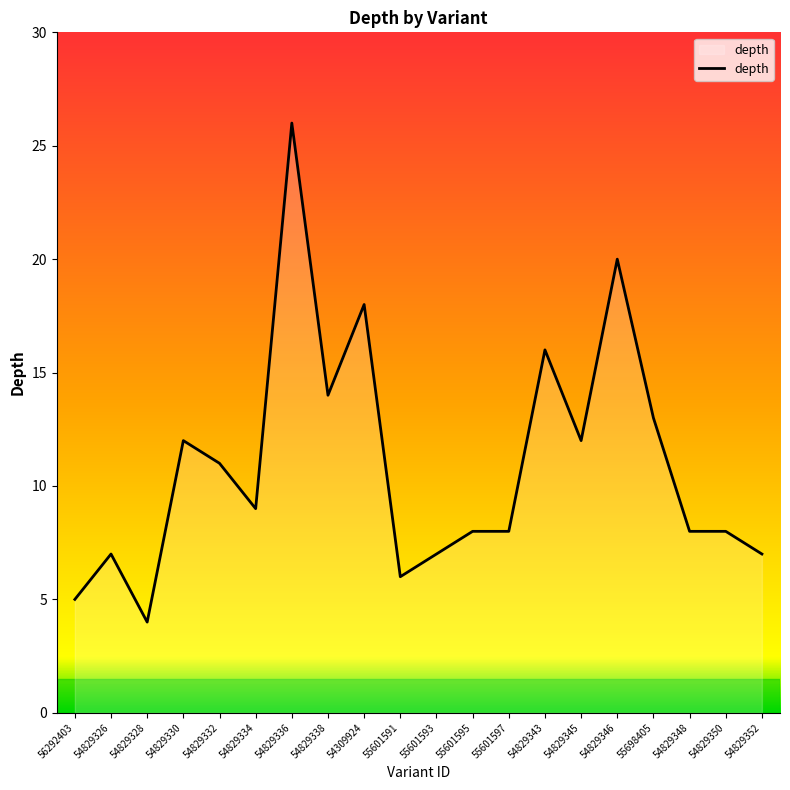

What is the difference between the values at 55698405 and 54829346?

7